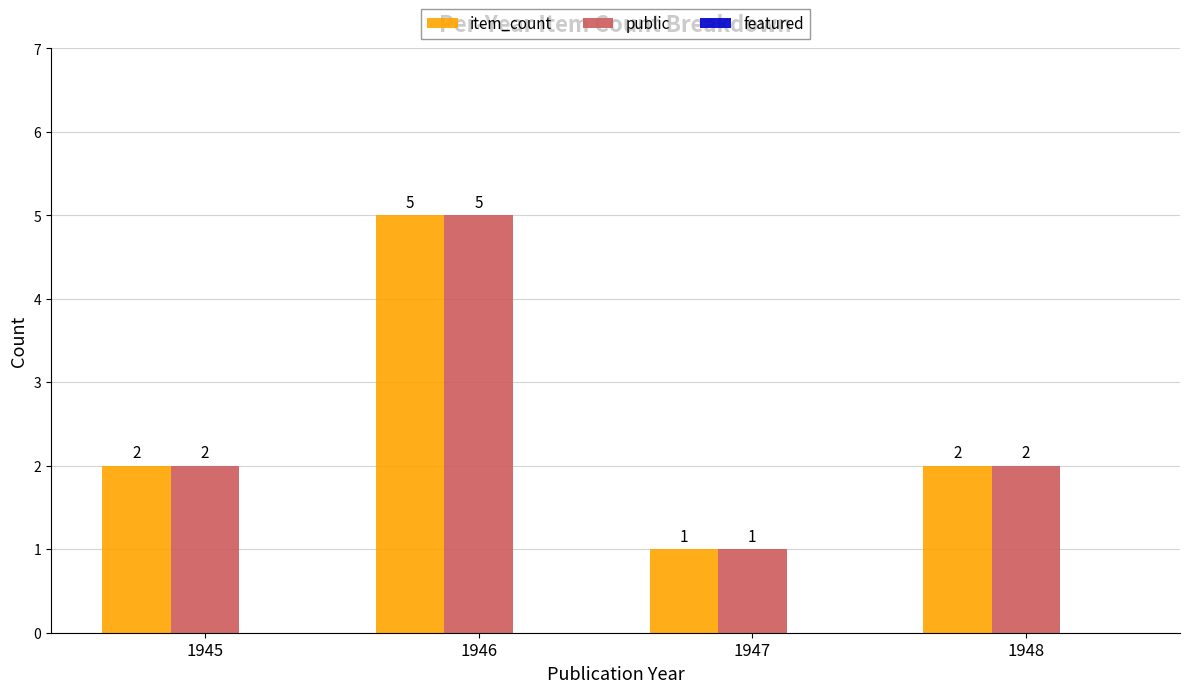

The value of item_count at 1945 is 1. True or false?

False